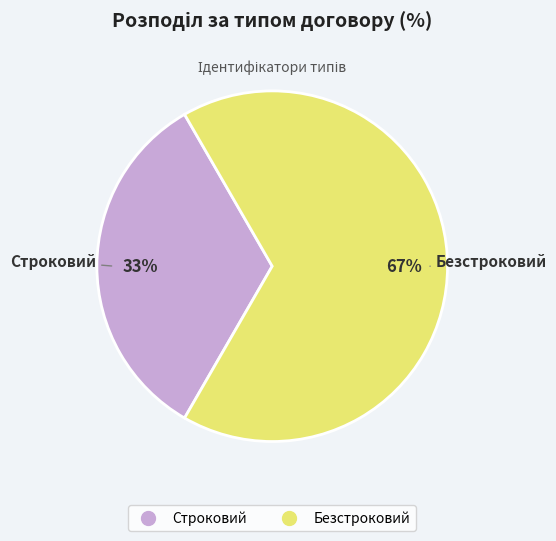

Which slice is the largest?

Безстроковий